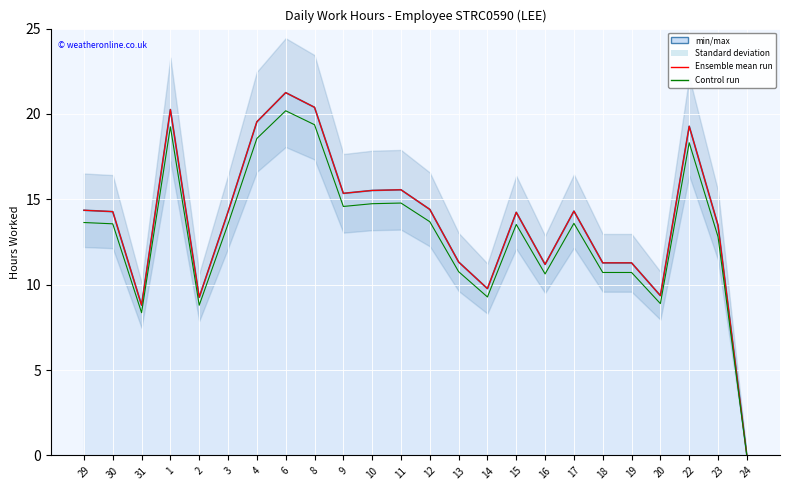

True or false: Low (Hours) line and Ensemble mean run intersect in this chart.

False